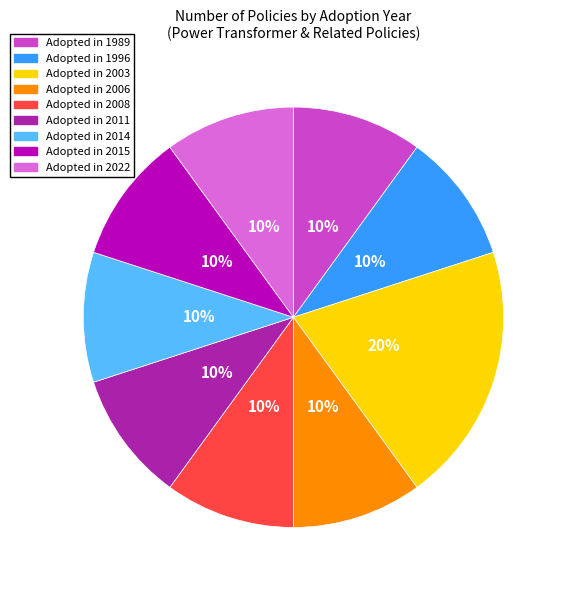

To the nearest percent, what is the average slice percentage?

11%